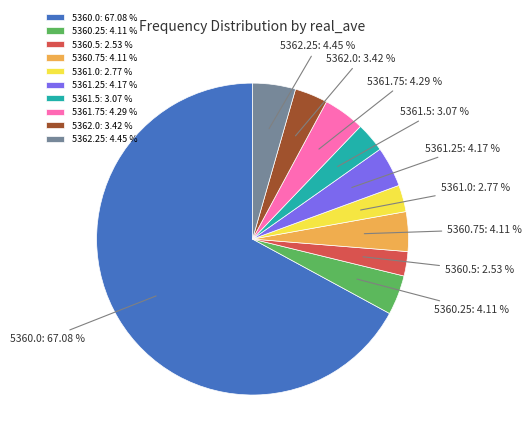

Does 5360.0 represent more than half of the total?

Yes